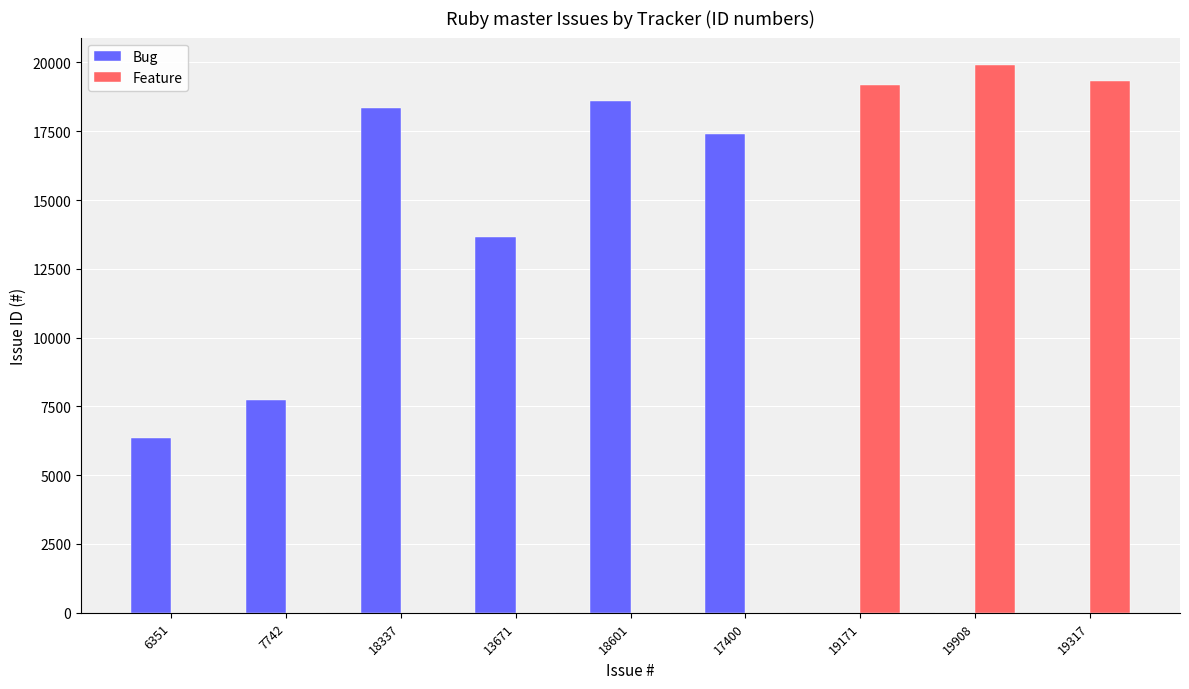

What is the sum of all Feature values?

58396